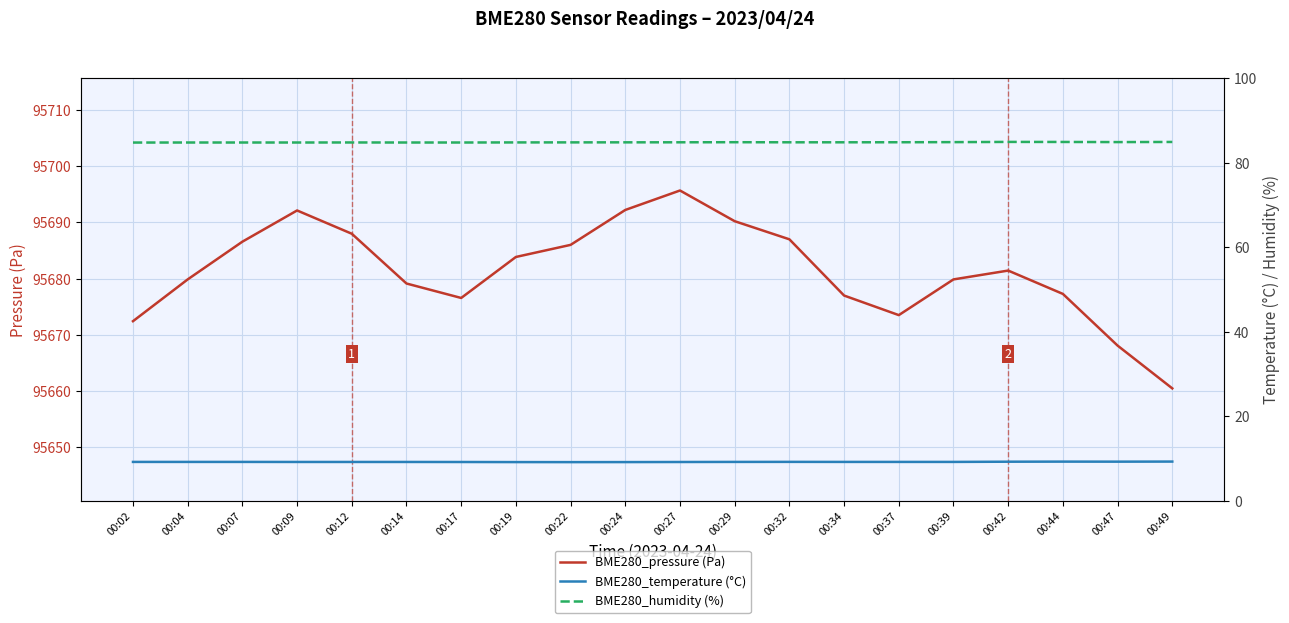

Rank the series at 00:34 from lowest to highest value.

BME280_temperature (°C), BME280_humidity (%), BME280_pressure (Pa)